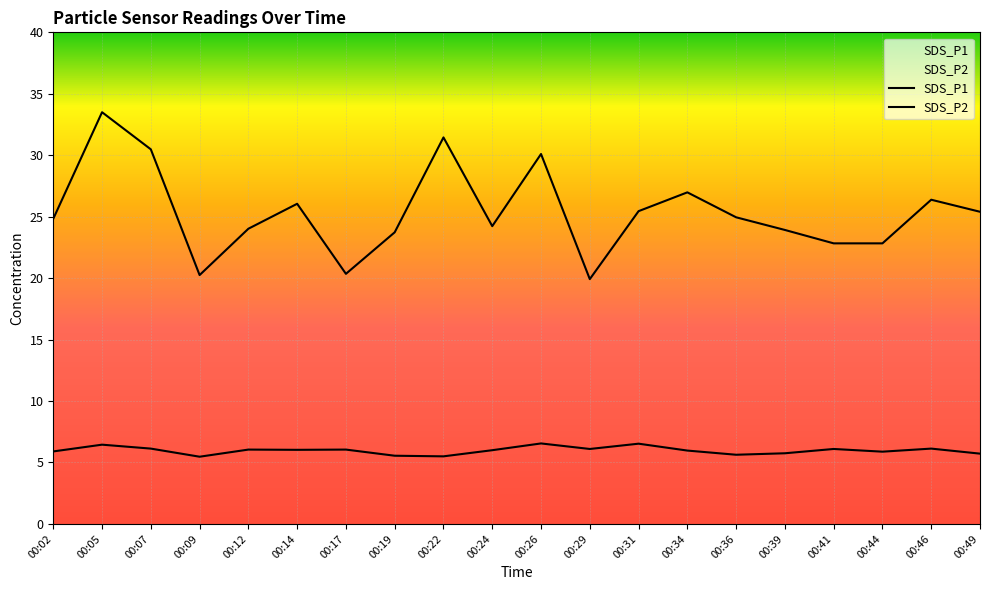

What is the difference between the highest and lowest values at 00:19?

18.2